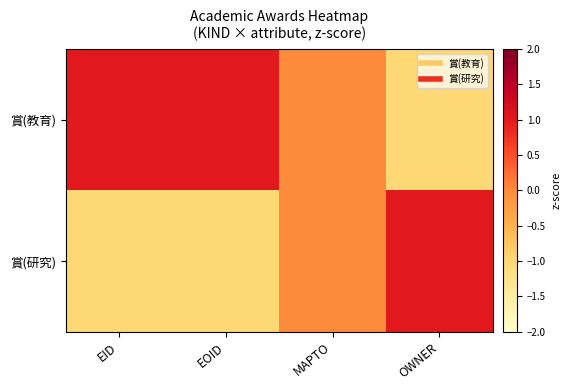

Which has a higher value, OWNER or MAPTO?

MAPTO